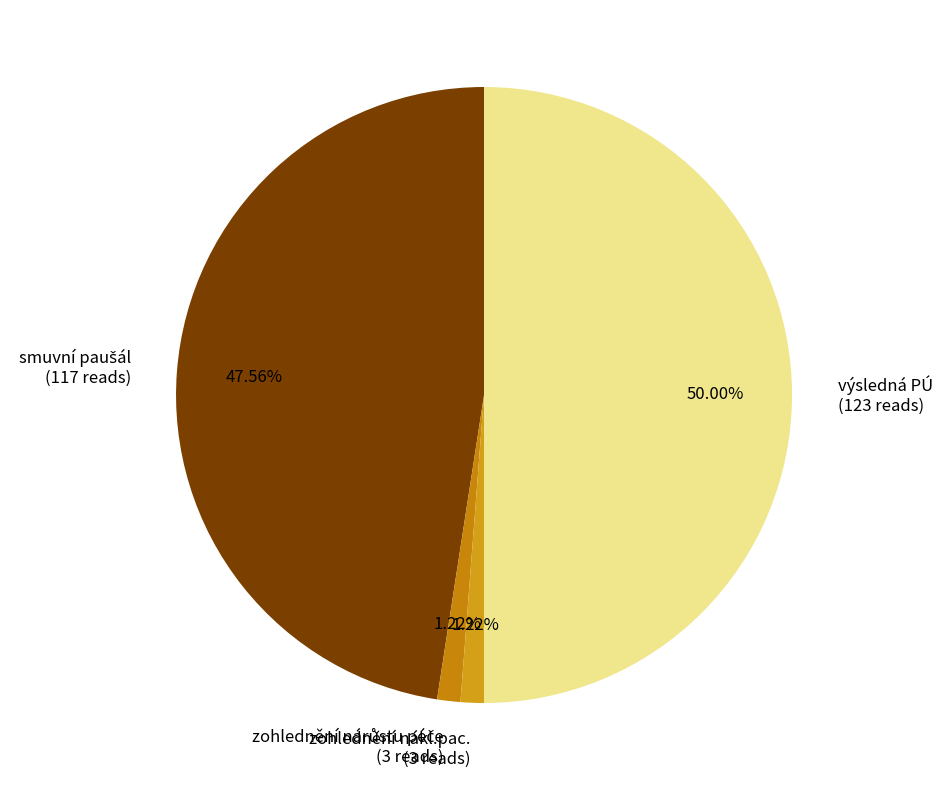

Which category has the smallest portion of the pie?

zohlednění nárůstu péče